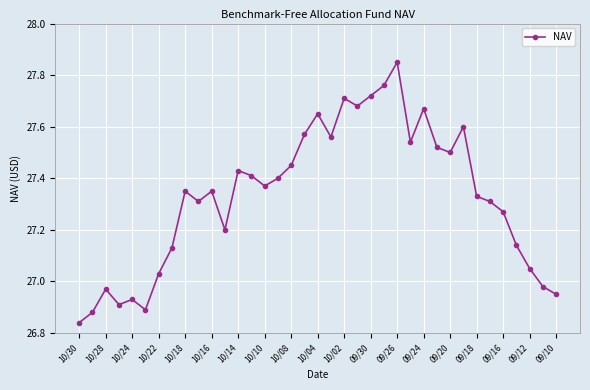

What is the difference between the maximum and second lowest values?

1.0